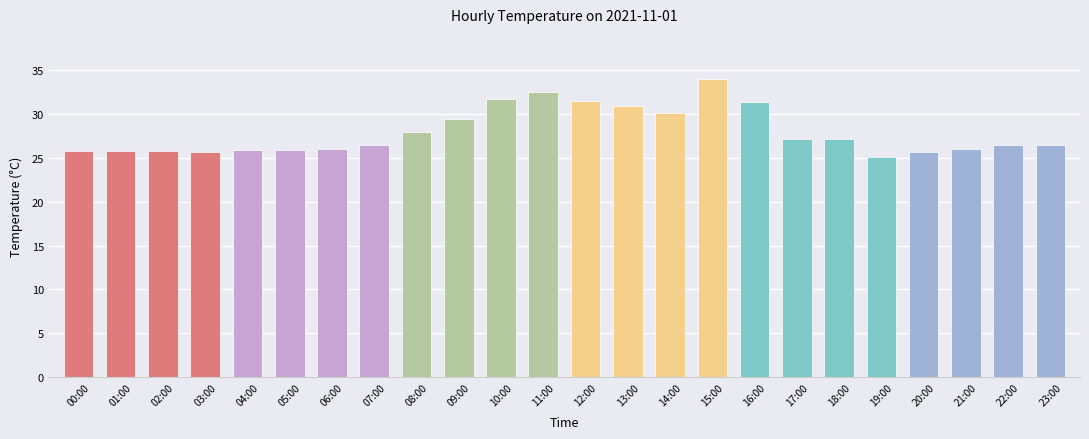

Does the chart contain any negative values?

No